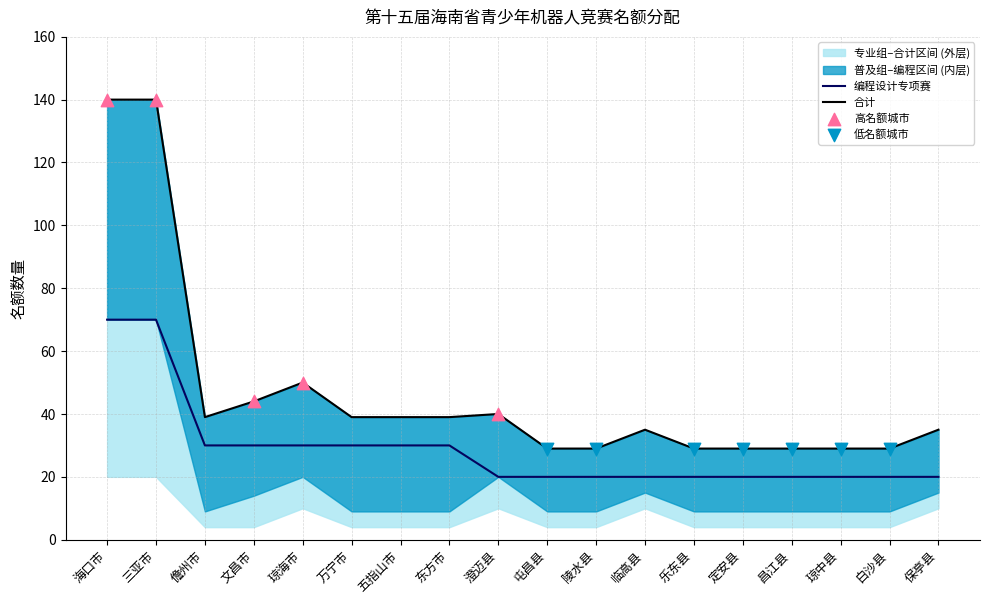

Which series reaches the minimum Y coordinate?

编程设计专项赛